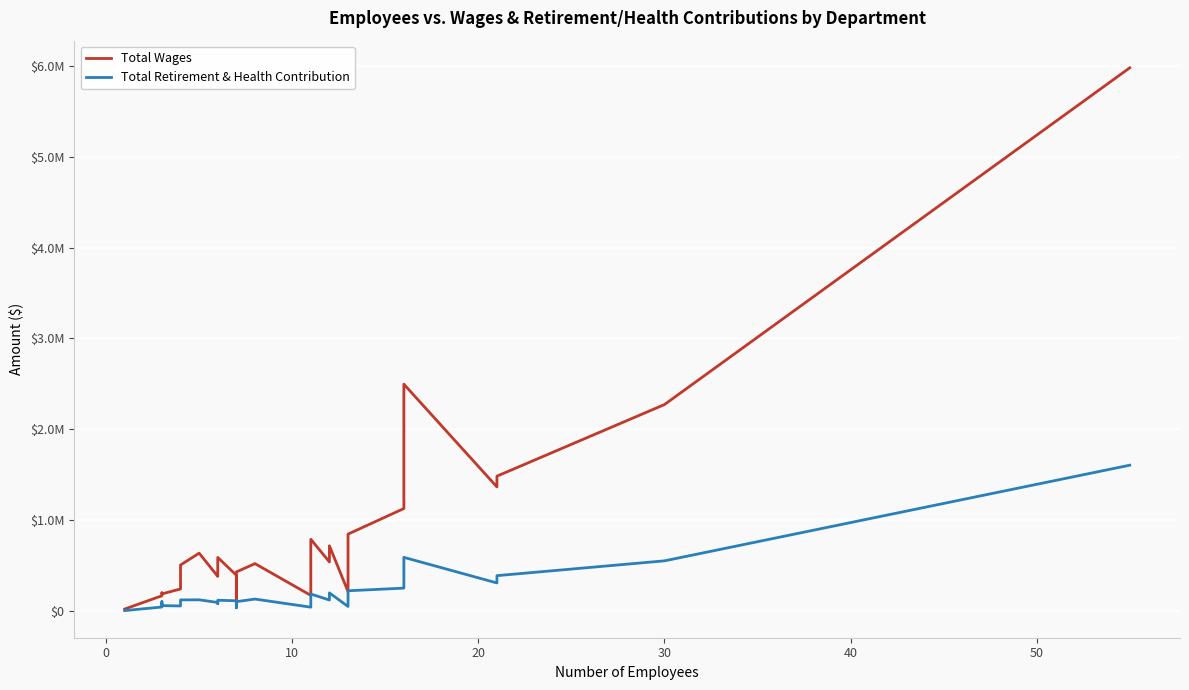

What is the value of the Total Wages point at the 8th from the left?

634939